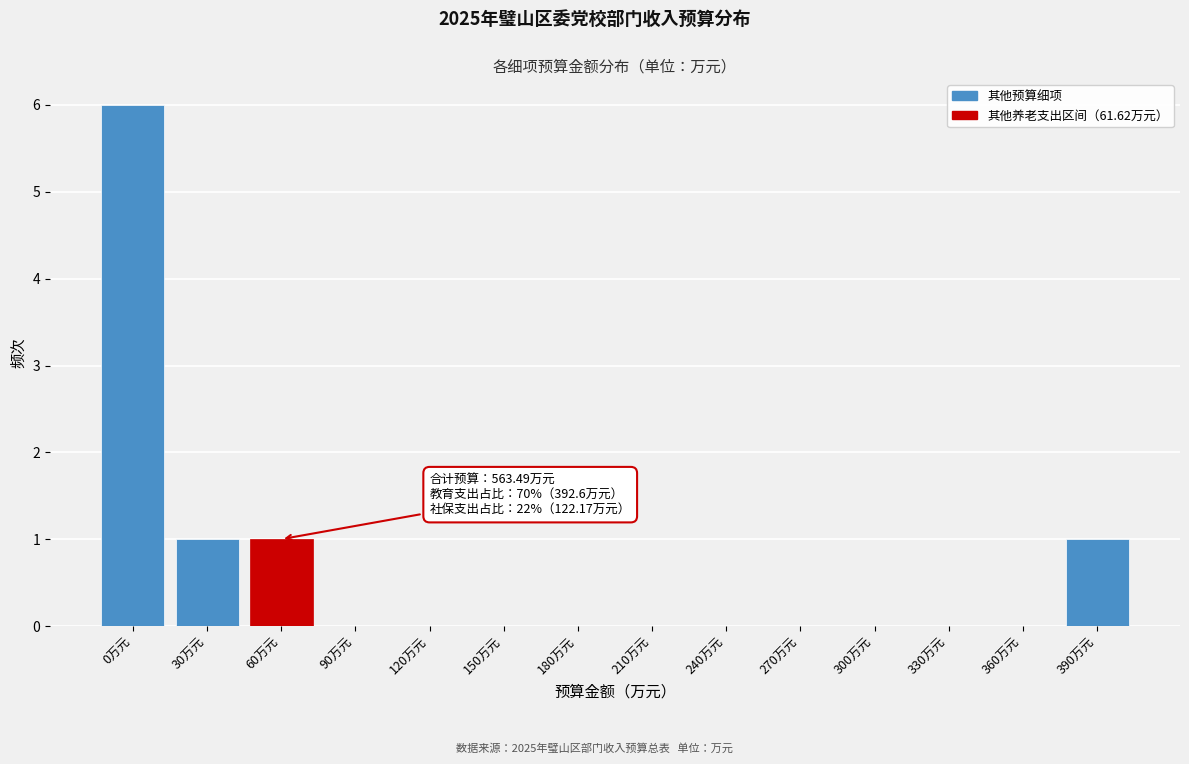

Reading left to right, transcribe all the data shown in this chart.

0万元=6	30万元=1	60万元=1	90万元=0	120万元=0	150万元=0	180万元=0	210万元=0	240万元=0	270万元=0	300万元=0	330万元=0	360万元=0	390万元=1